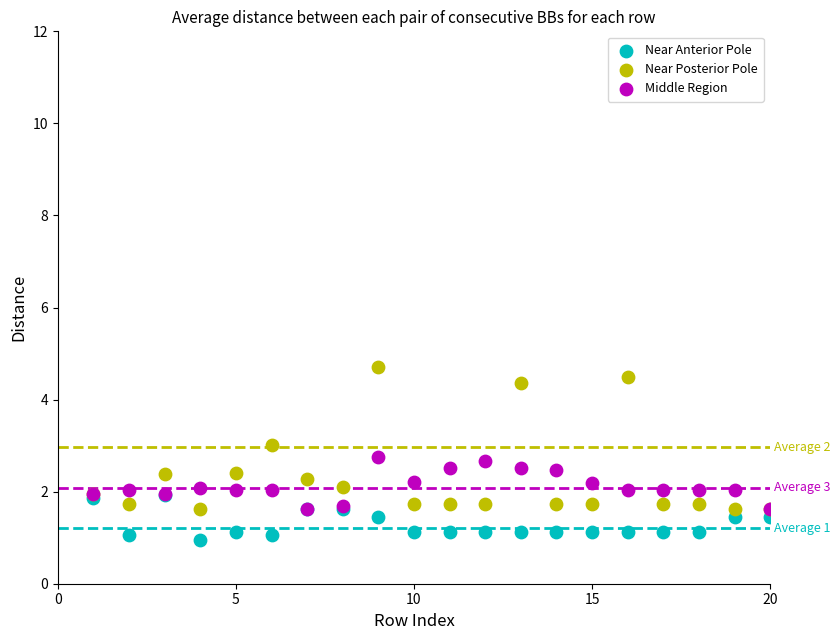

Which series reaches the maximum Y coordinate?

Near Posterior Pole